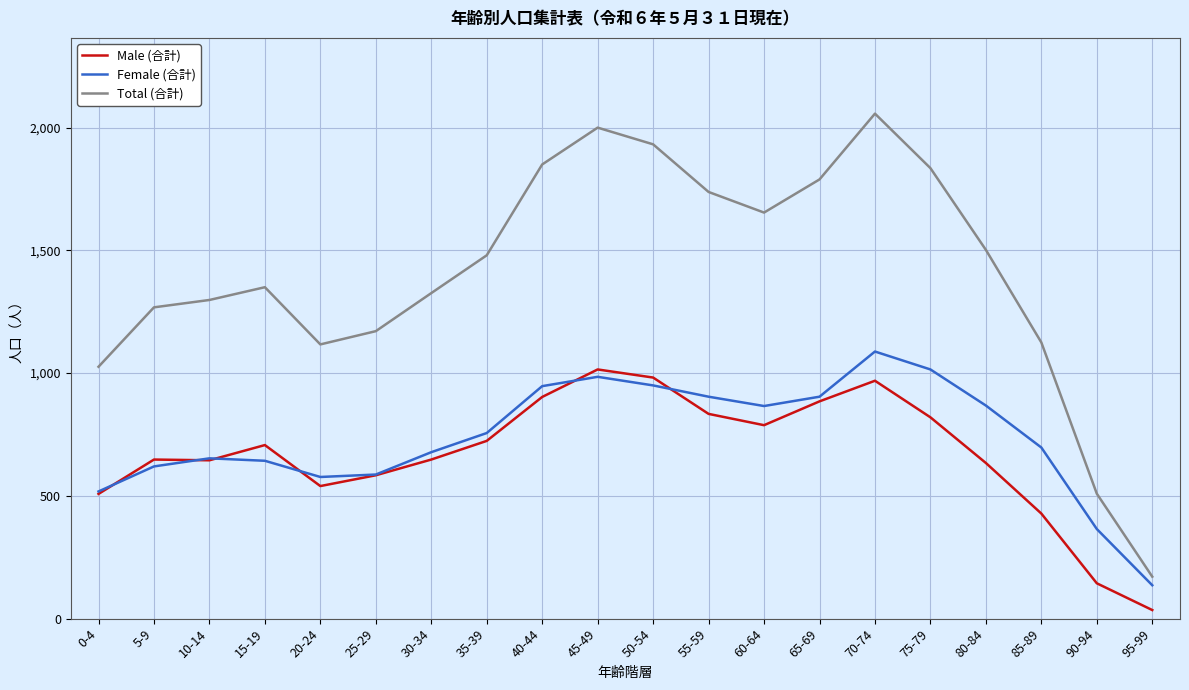

What is the lowest value of the Female (合計) series?

136